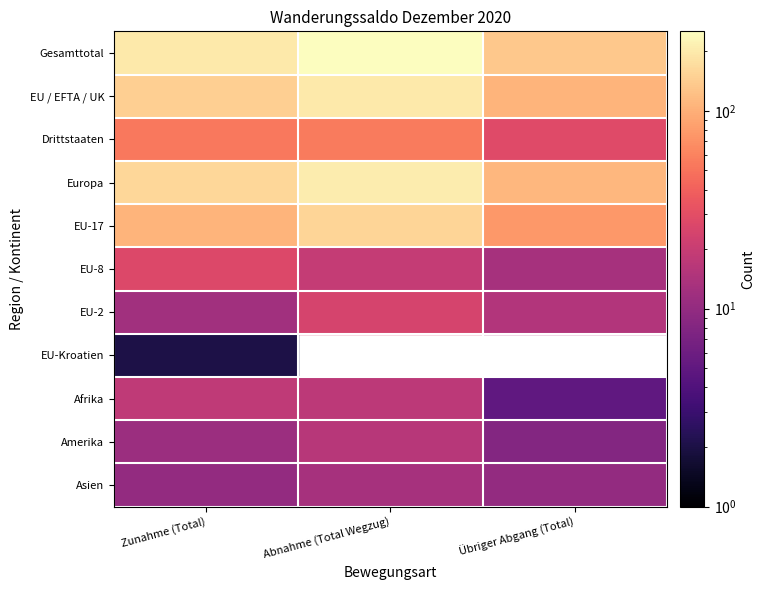

The Gesamttotal series shows 48.8 at Übriger Abgang (Total). True or false?

False